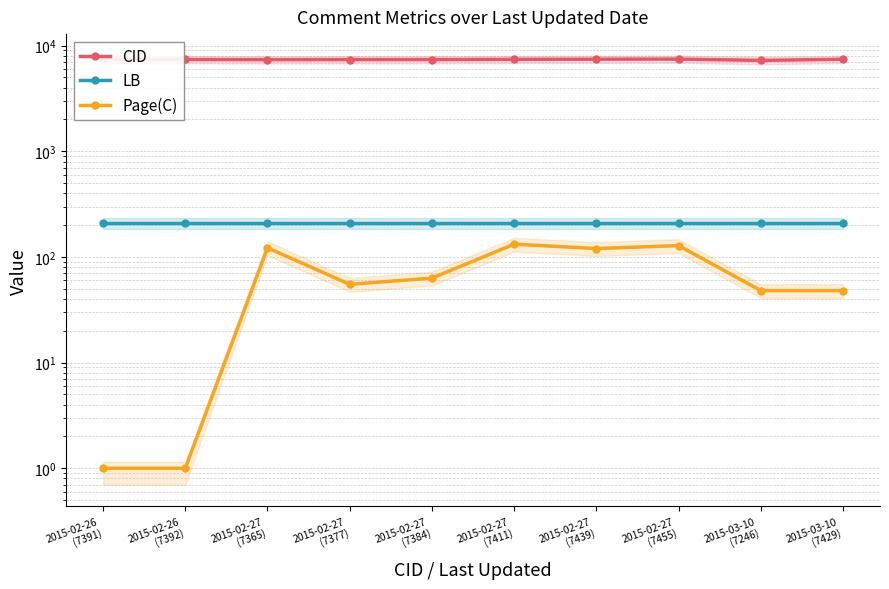

What is the value of the LB point at the 4th from the left?

209